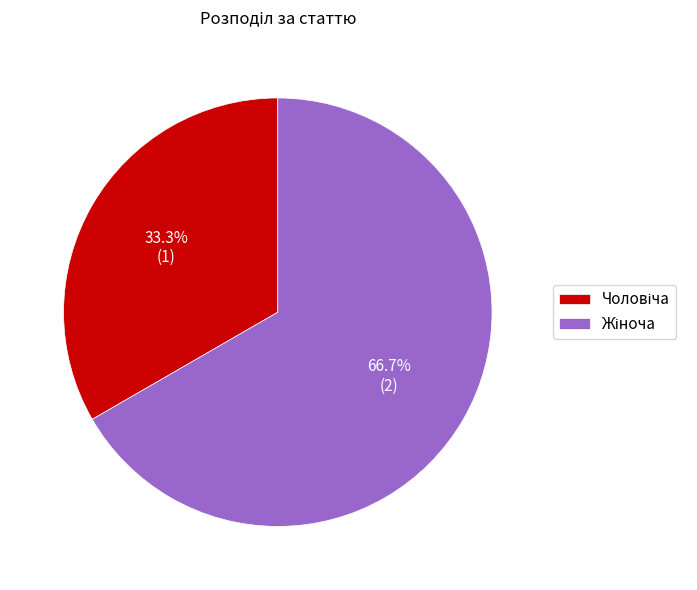

Is there any slice that represents more than half of the pie?

Yes